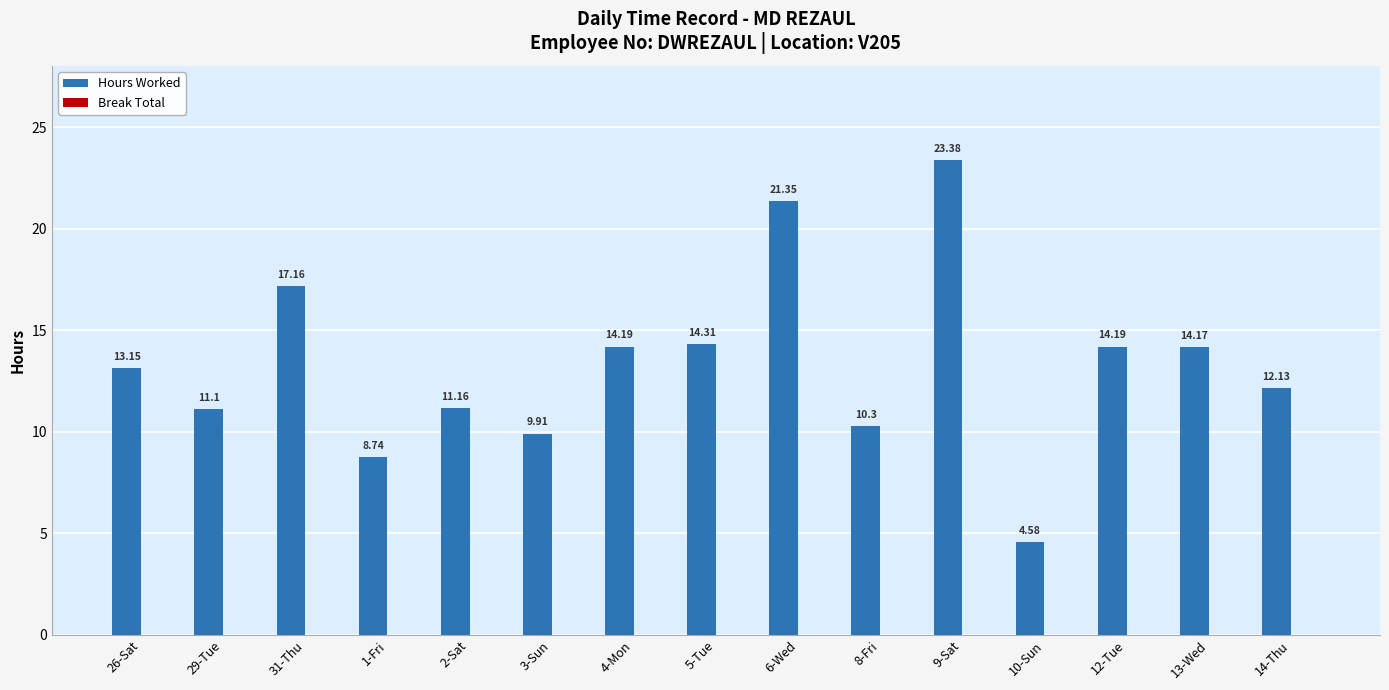

What is the label of the 4th bar from the right?

10-Sun